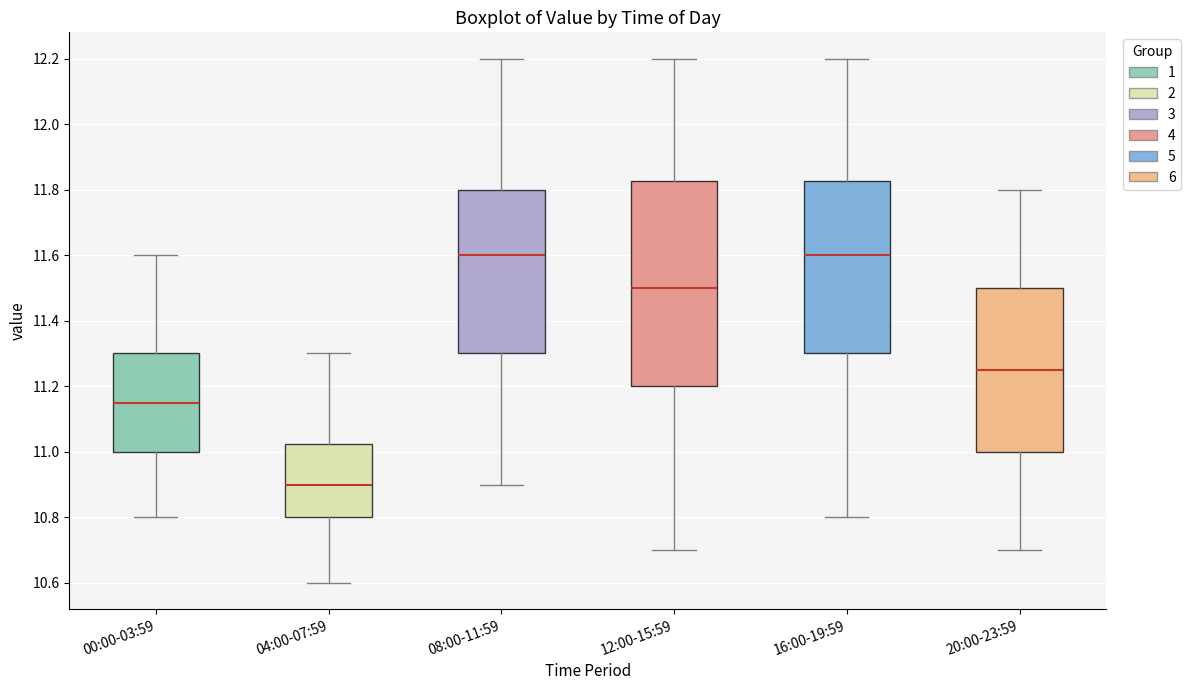

Where does the lower whisker of the box for 20:00-23:59 end on the y-axis? The values are not printed on the chart, so give them approximately, as read against the axis.

10.70